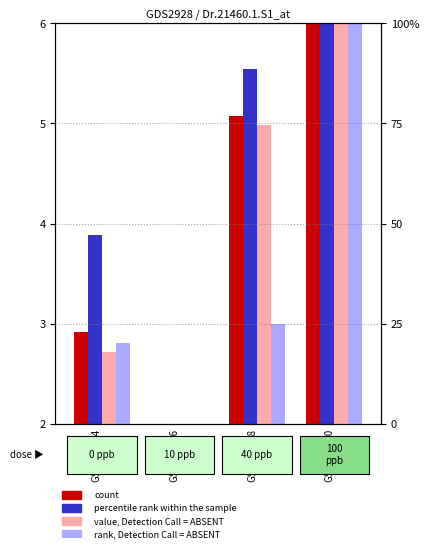

At which category does the chart reach its peak across all series?

GSM109260